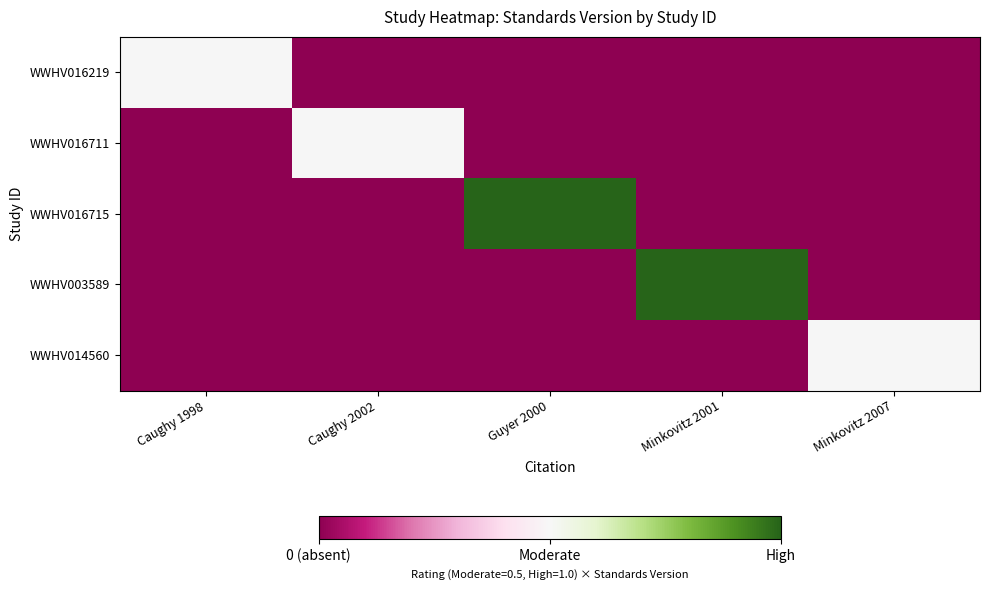

What is the total value across all series at Minkovitz 2007?

0.5